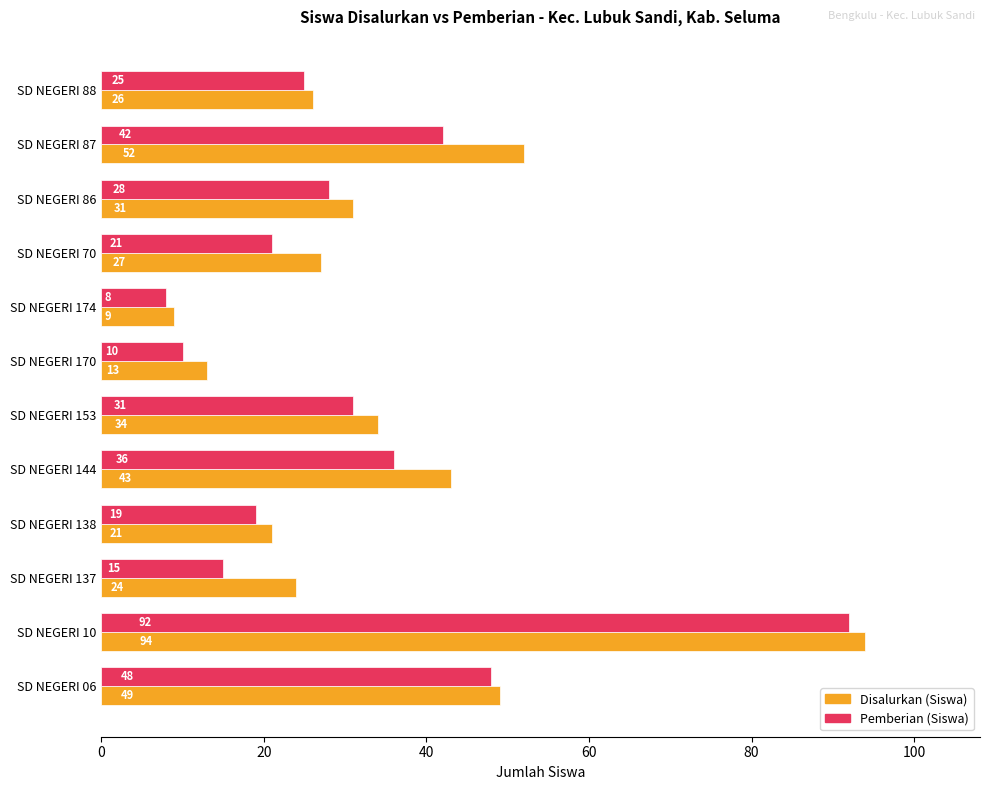

The value of Pemberian (Siswa) at SD NEGERI 170 is 10. True or false?

True